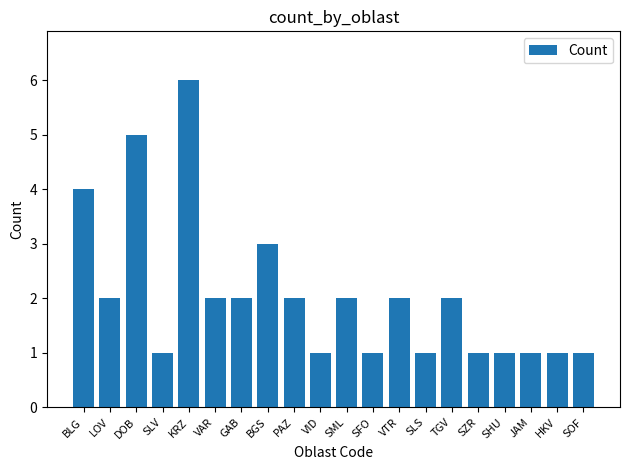

How many values are between 1 and 2?

16